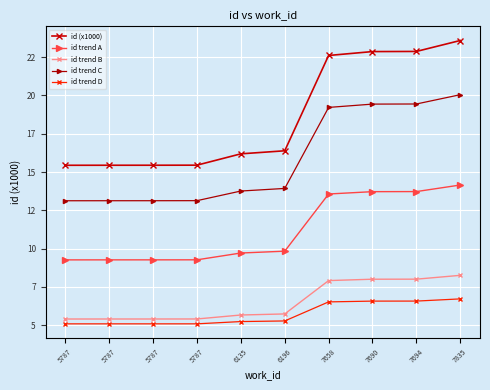

What are all the series names shown in the legend?

id (x1000), id trend A, id trend B, id trend C, id trend D